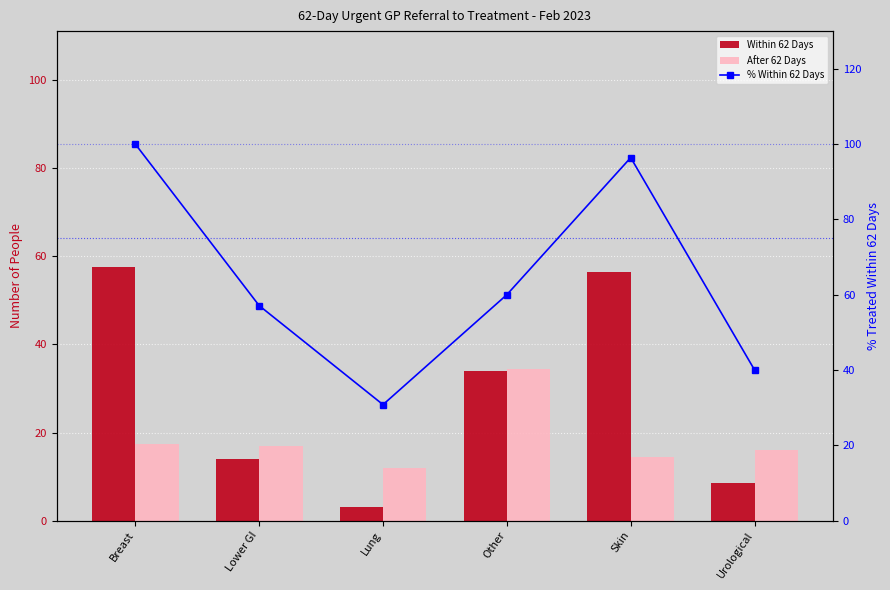

What are all the series names shown in the legend?

Within 62 Days, After 62 Days, % Within 62 Days